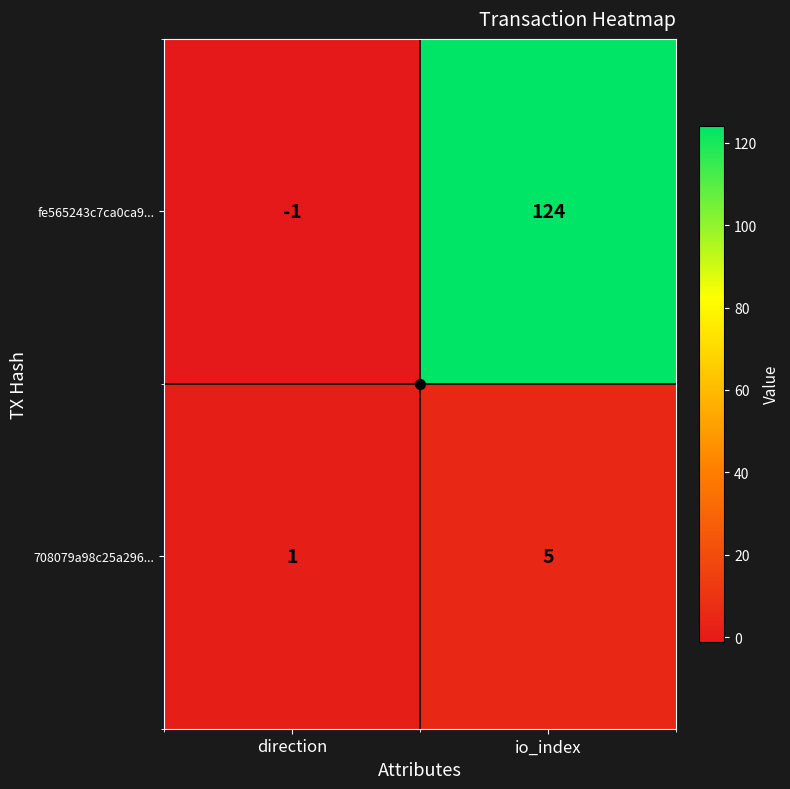

At which label is fe565243c7ca0ca9... closest to 61?

direction